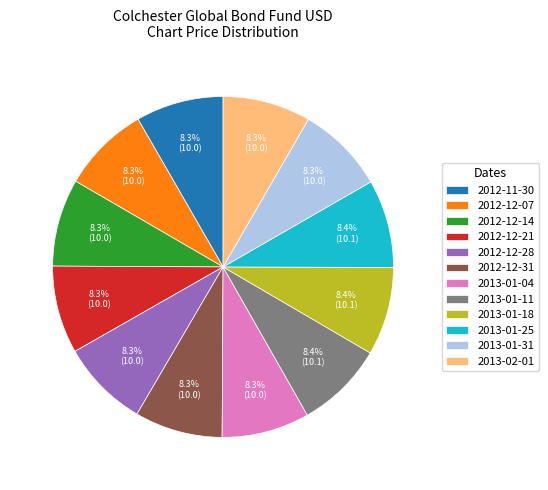

What is the ratio of the value at 2012-12-31 to the value at 2013-01-04?

1.0